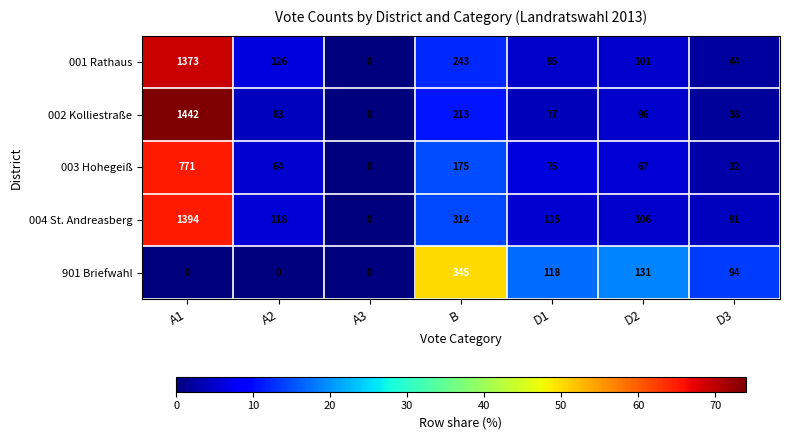

True or false: 002 Kolliestraße has a value of 38 at D3.

True